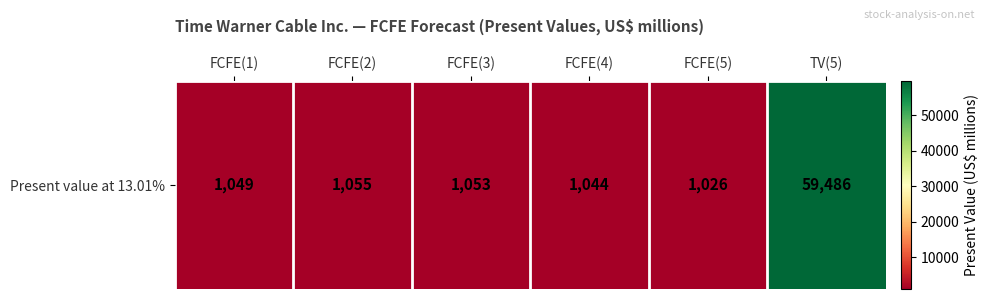

How many data points are above 1053?

2